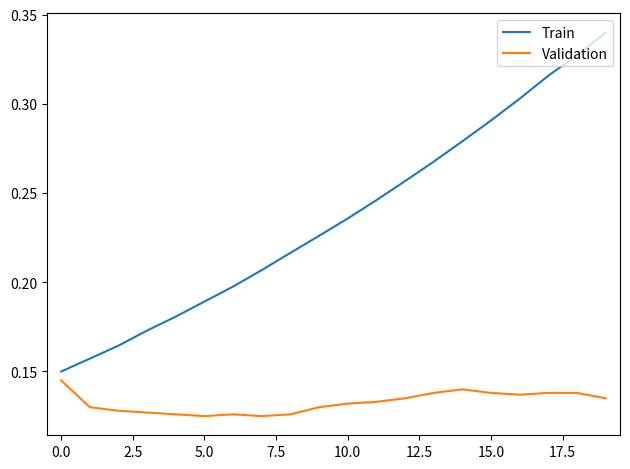

Which series has the largest range (max minus min)?

Train